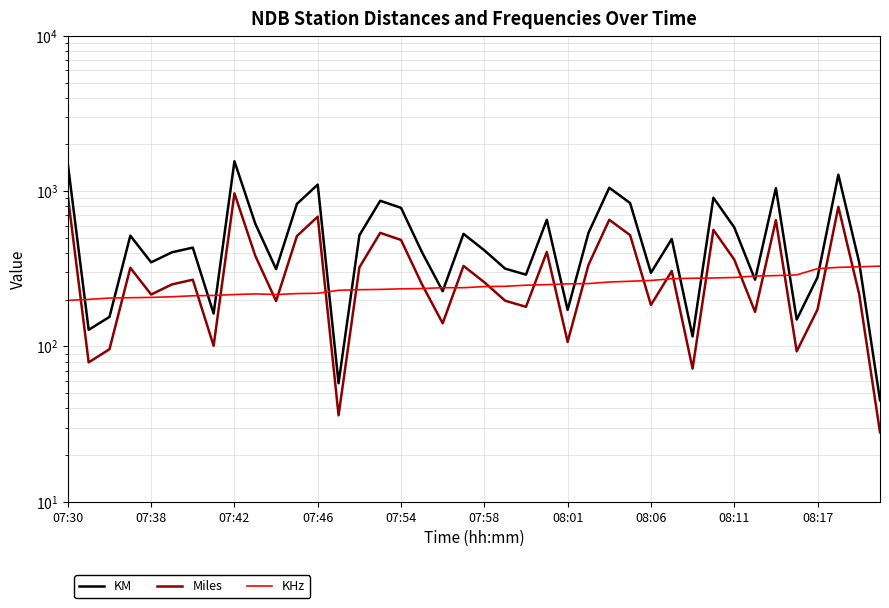

Rank the series by their average value, from highest to lowest.

KM, Miles, KHz